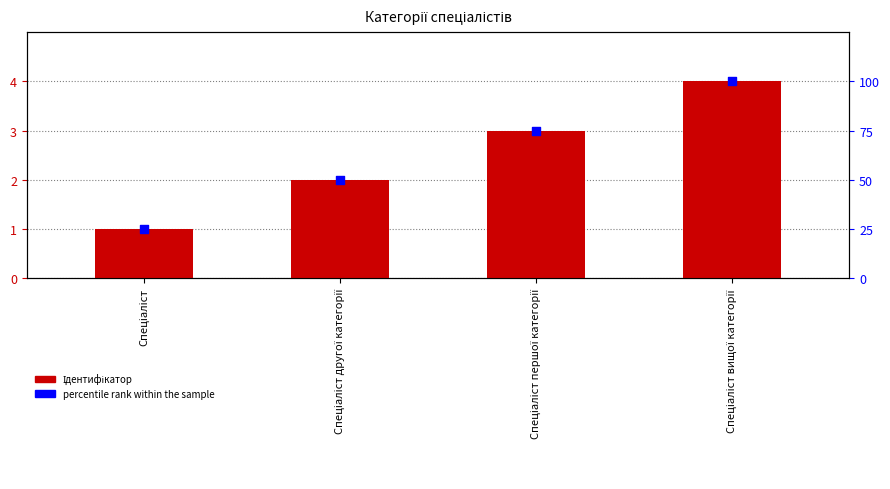

At which category is the sum across all series the highest?

Спеціаліст вищої категорії